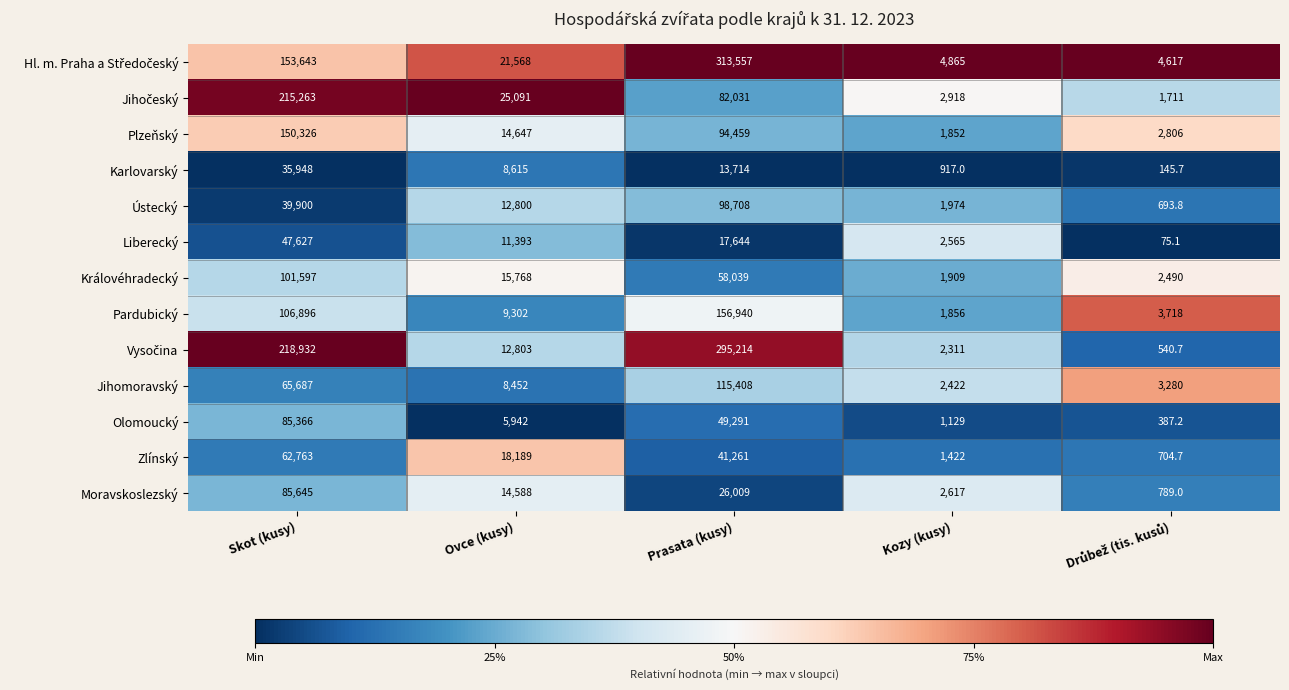

What is the total value across all series at Prasata (kusy)?

1362275.0